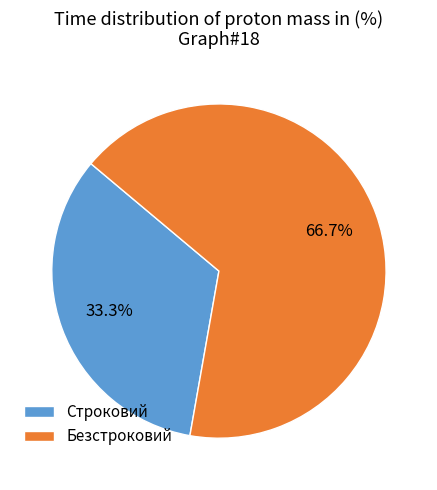

True or false: Безстроковий accounts for 56% of the total.

False